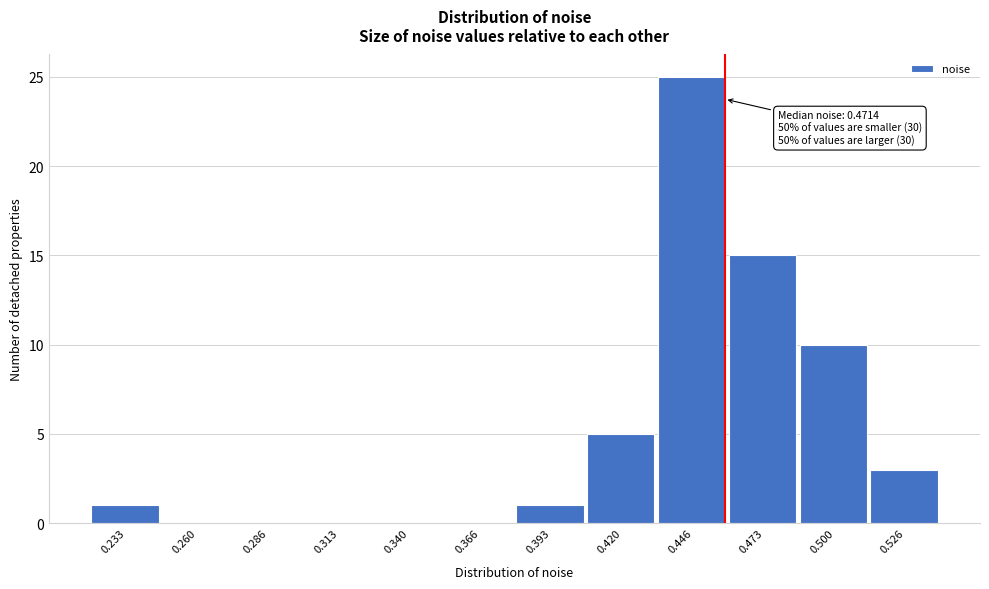

Reading left to right, list all the values displayed in this chart.

0.233=1	0.260=0	0.286=0	0.313=0	0.340=0	0.366=0	0.393=1	0.420=5	0.446=25	0.473=15	0.500=10	0.526=3